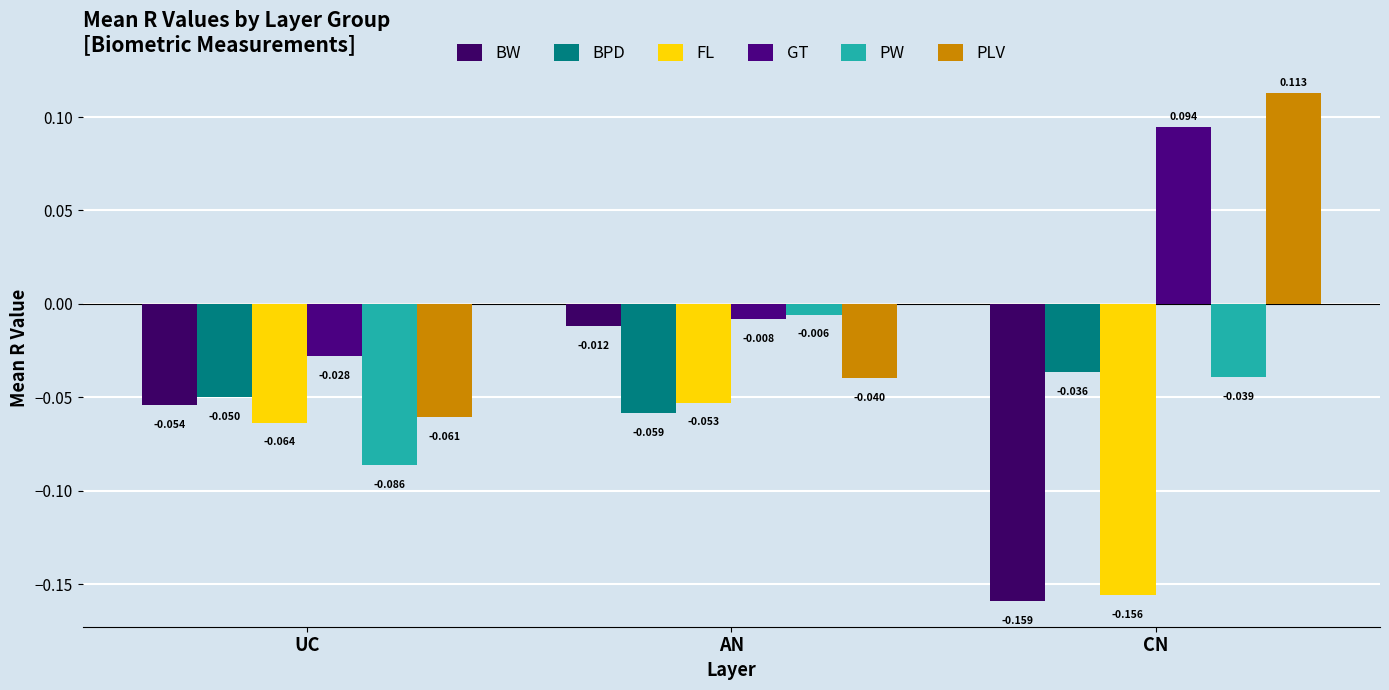

Is the value of GT at UC greater than the value of FL at CN?

Yes